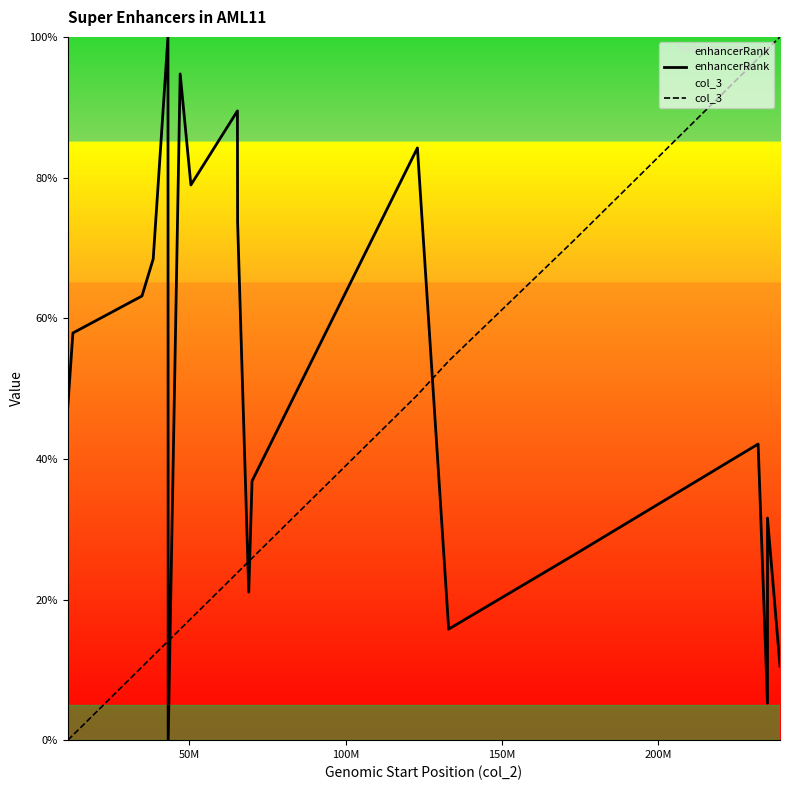

At how many categories does at least one series exceed 56?

14